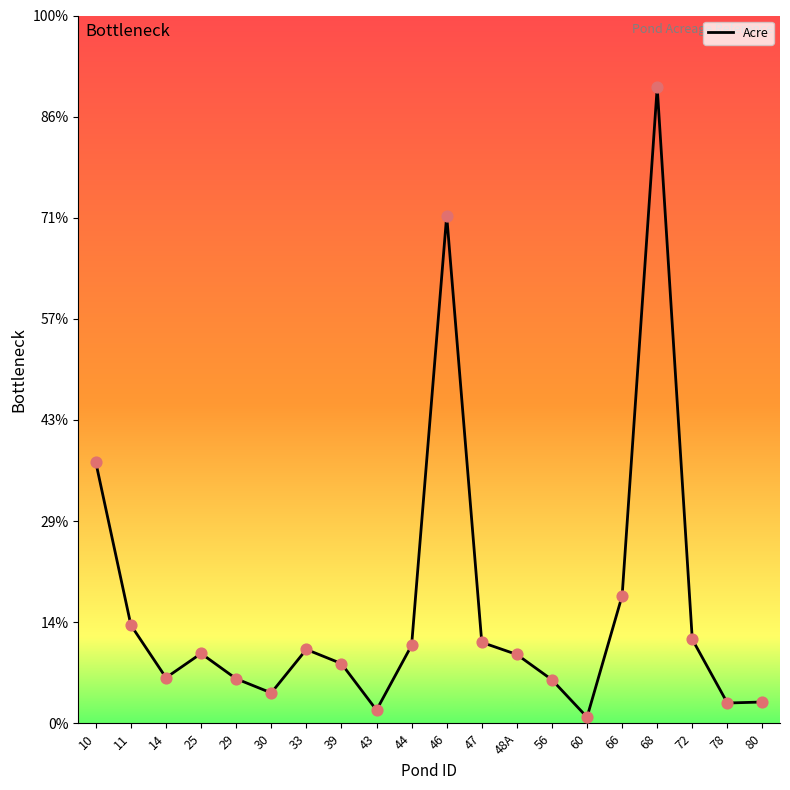

What is the ratio of the value at 72 to the value at 68?

0.1